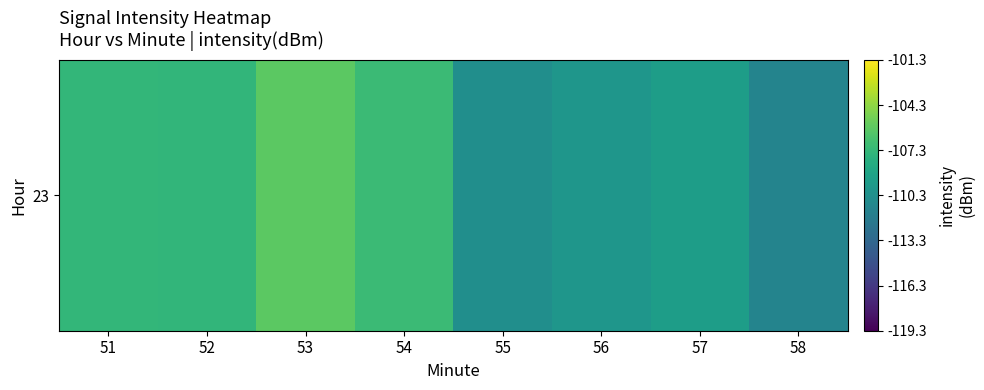

Reading right to left, what are all the values shown in this chart?

58=-111.2	57=-109.3	56=-109.9	55=-110.4	54=-107.0	53=-105.8	52=-107.4	51=-107.4